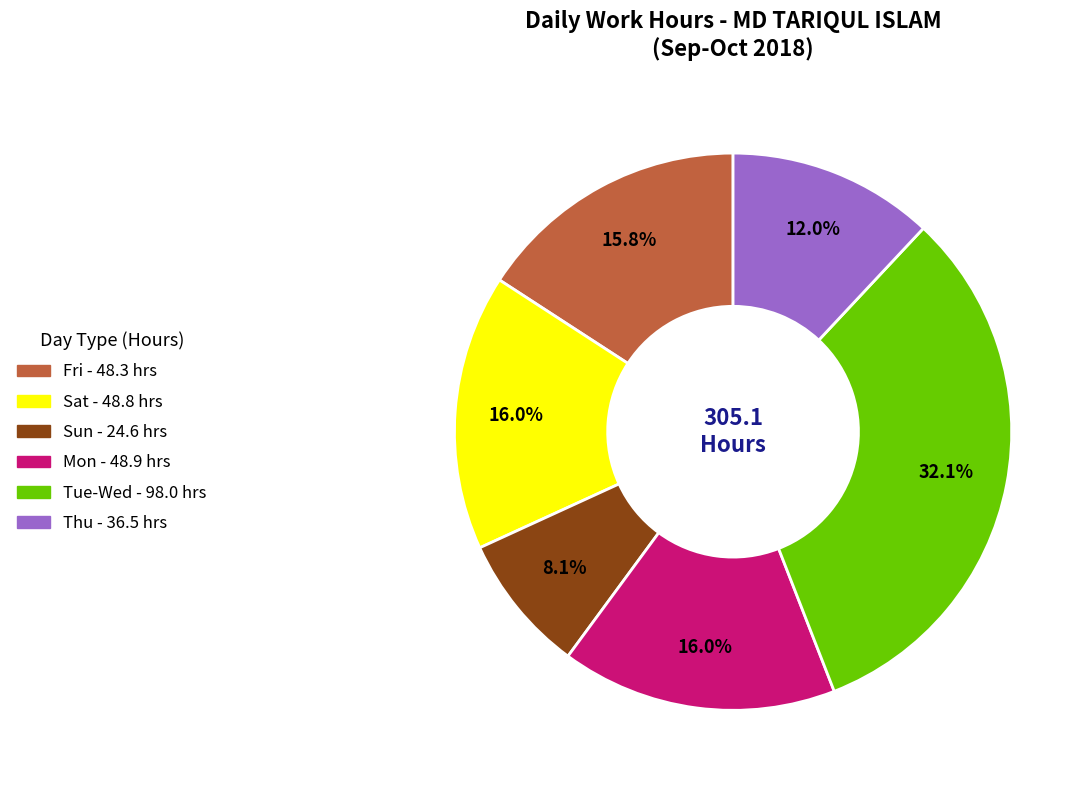

Is there a majority slice in this chart?

No